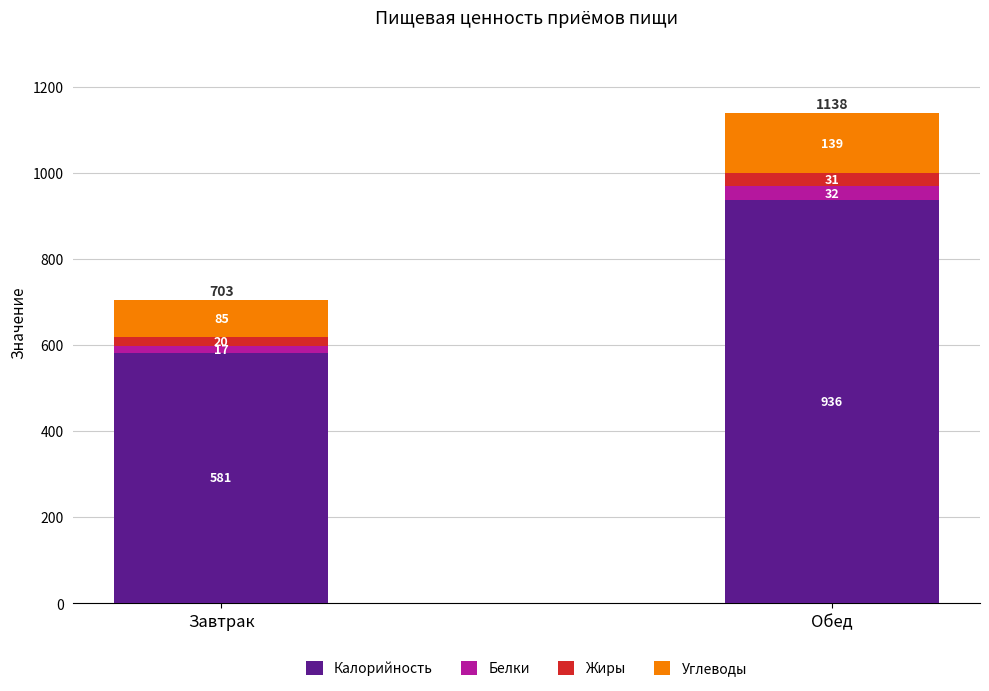

The Калорийность series shows 581 at Завтрак. True or false?

True